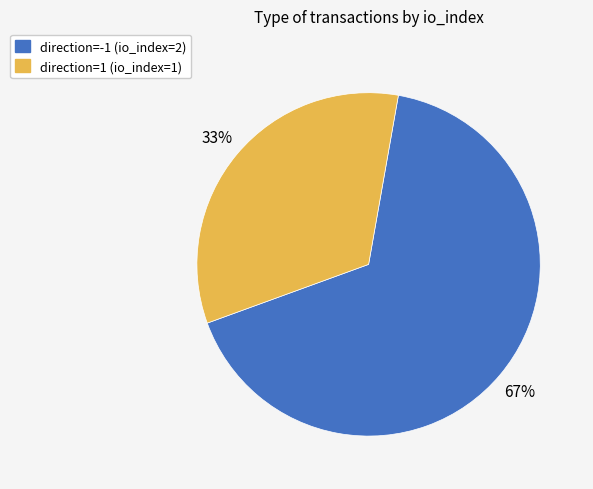

Between direction=1 (io_index=1) and direction=-1 (io_index=2), which is larger?

direction=-1 (io_index=2)